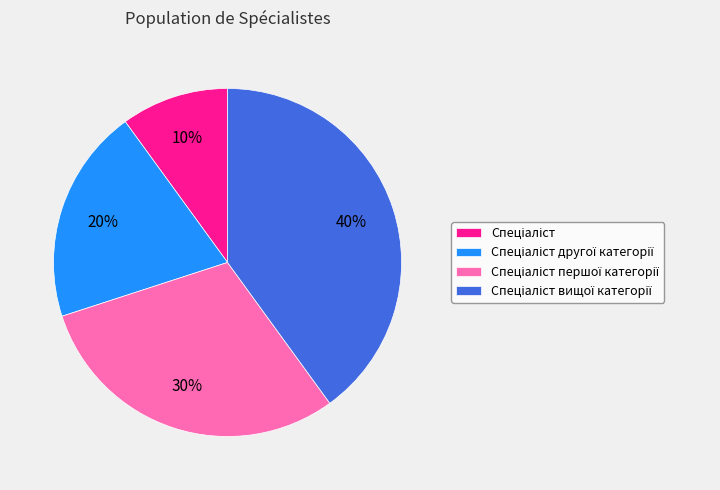

How many slices are in this pie chart?

4